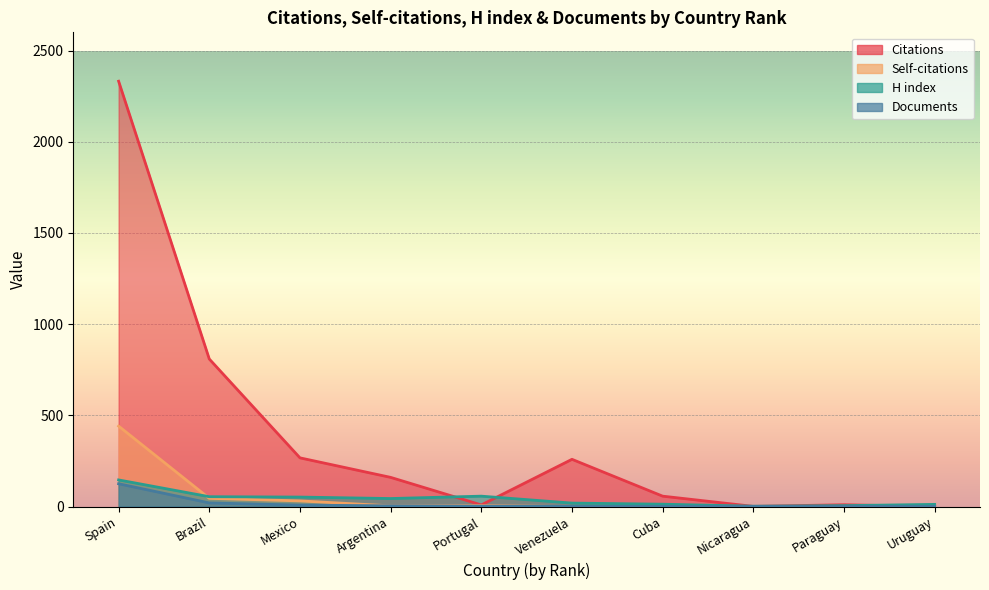

At which label is Self-citations closest to 220?

Brazil